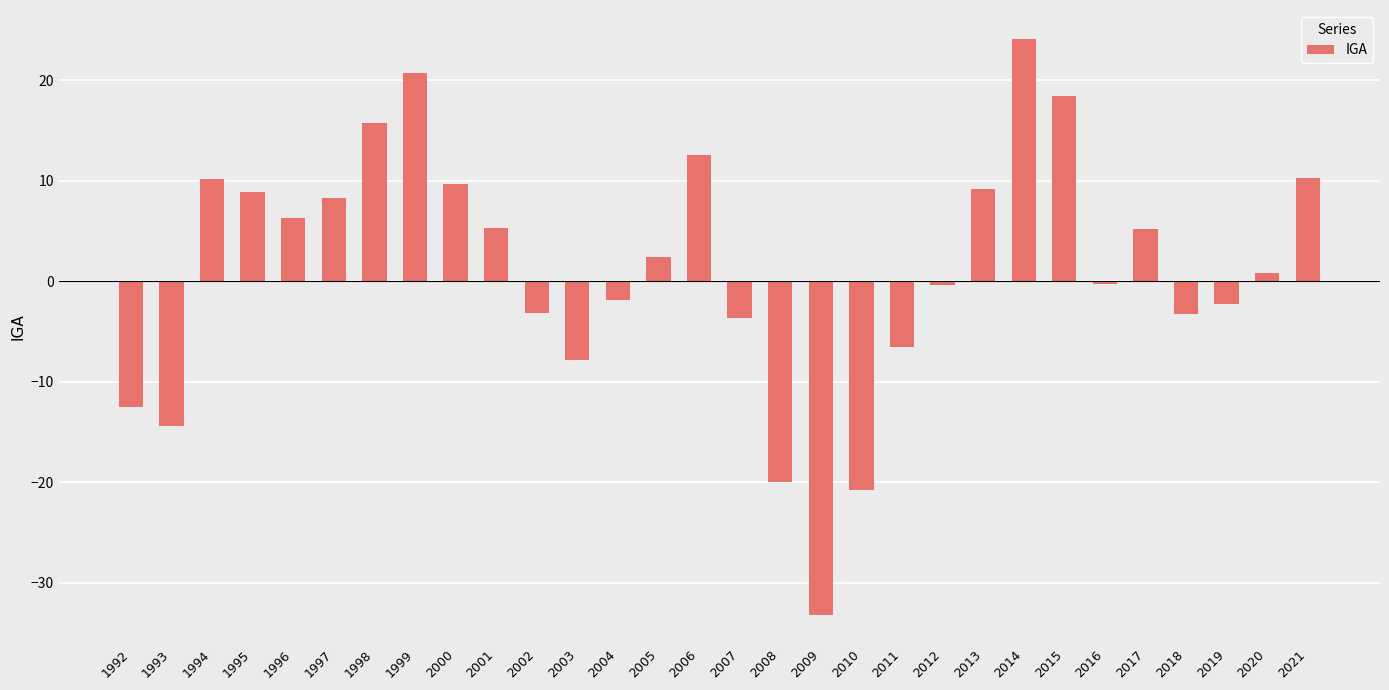

What is the minimum value shown in the chart?

-33.2